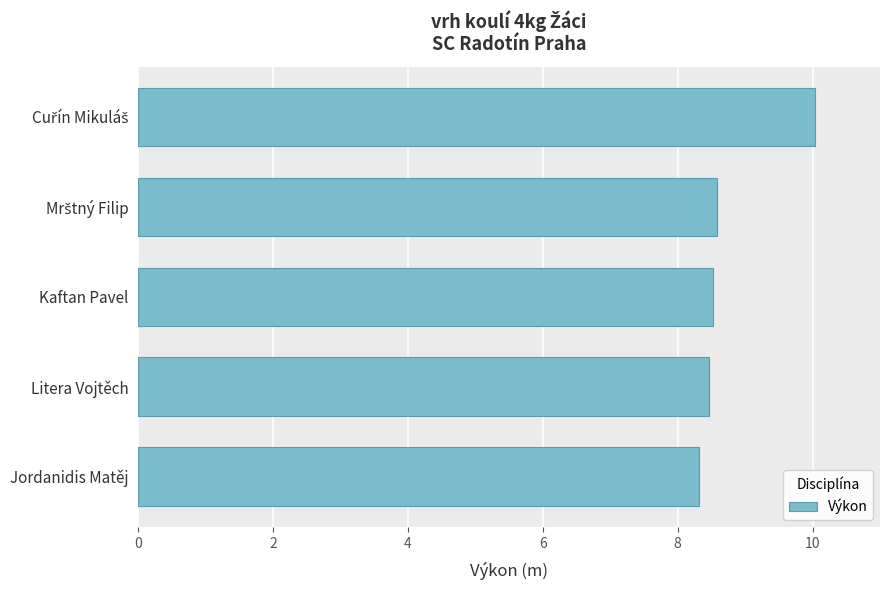

What is the maximum value shown in the chart?

10.0